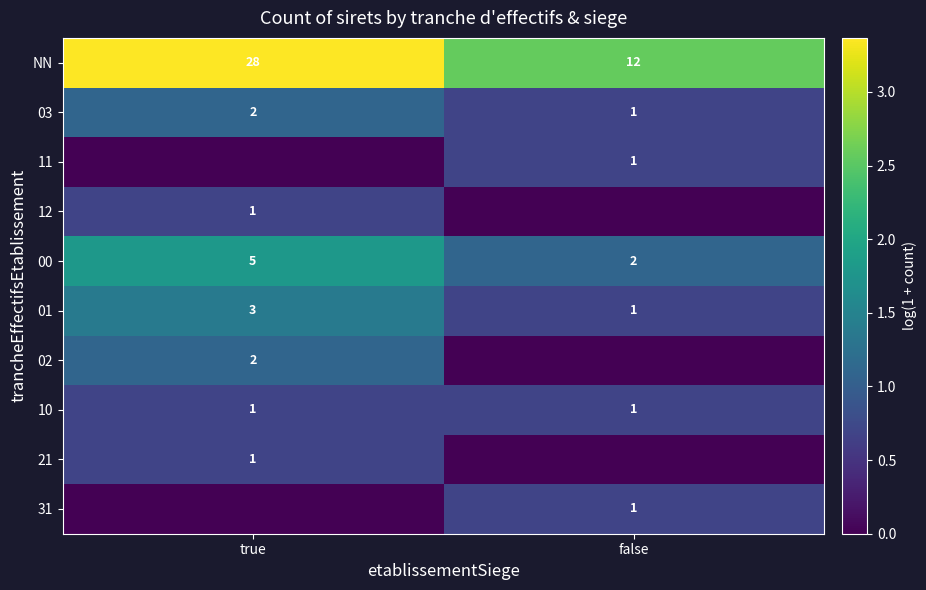

How many distinct data groups are displayed?

10